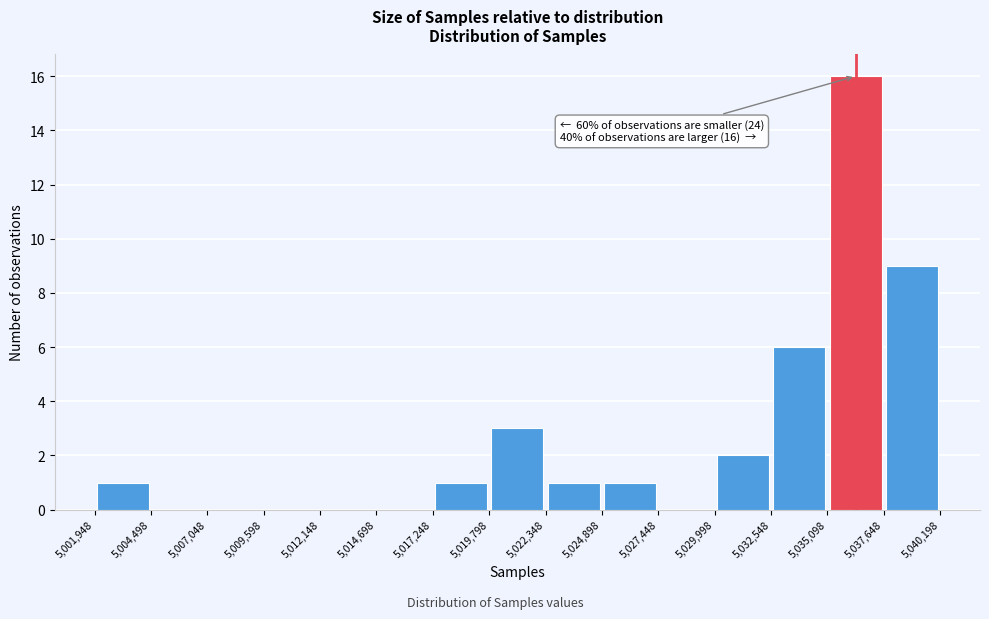

Over which range of the x-axis is the bar tallest?

5,035,098 to 5,037,648